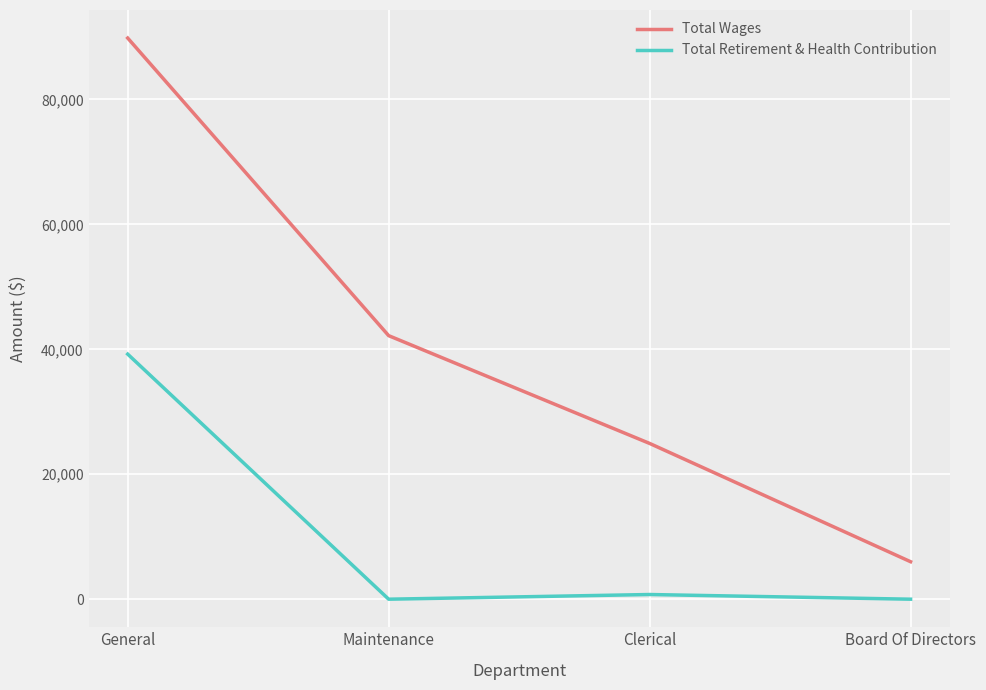

At how many categories does at least one series exceed 1679?

4